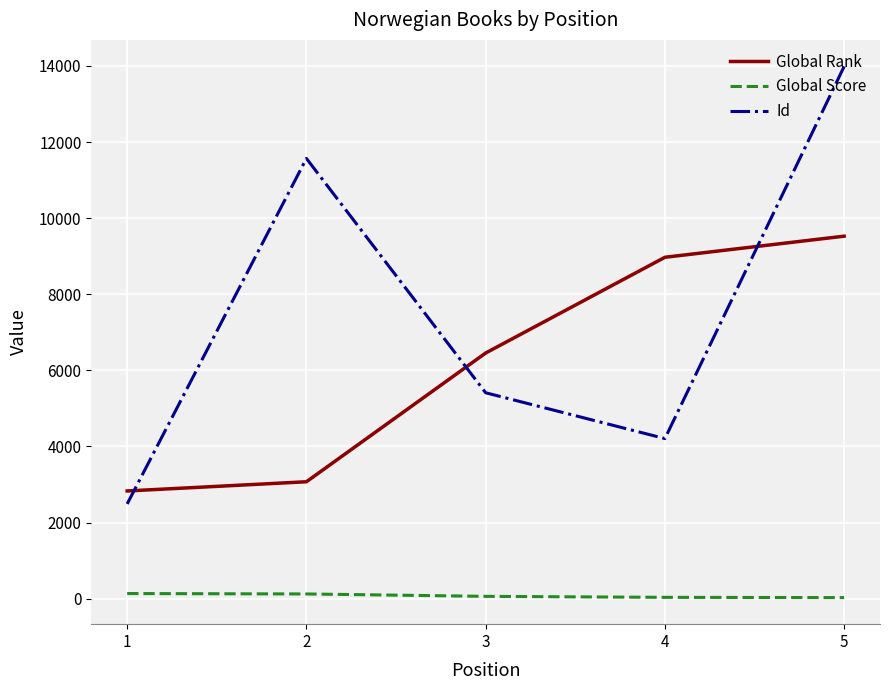

What is the spread (max minus min) of values at 3?

6396